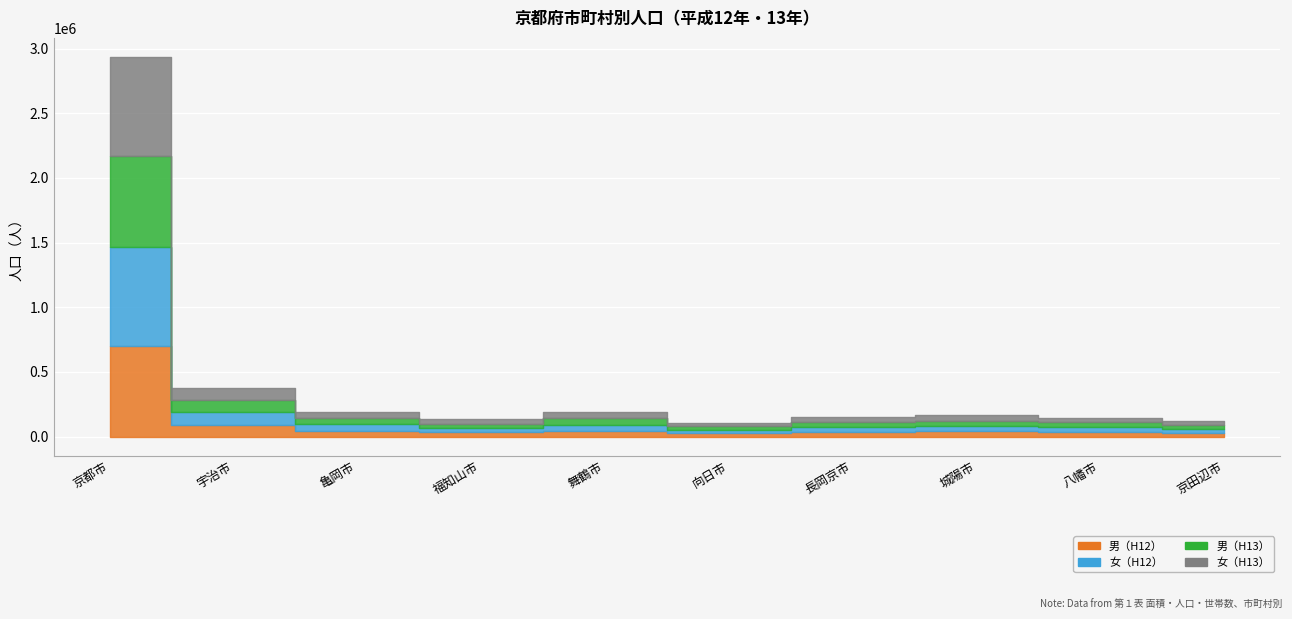

Where does the 女（H12） series first go above 43333?

京都市